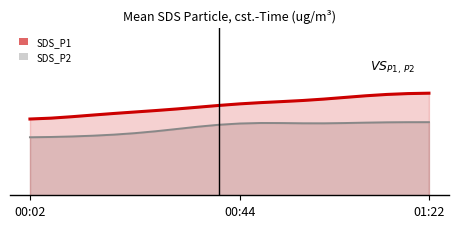

Which series has the widest spread of values?

SDS_P1